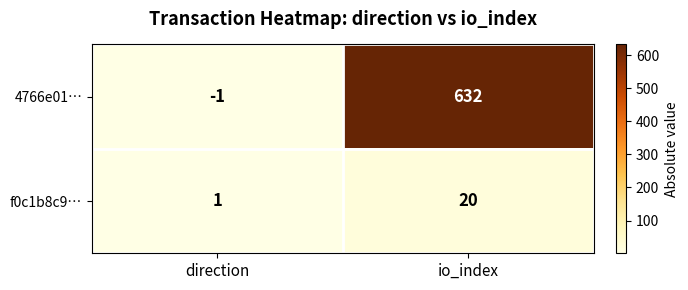

Reading left to right, transcribe all the data shown in this chart.

4766e01…: direction=-1	io_index=632
f0c1b8c9…: direction=1	io_index=20